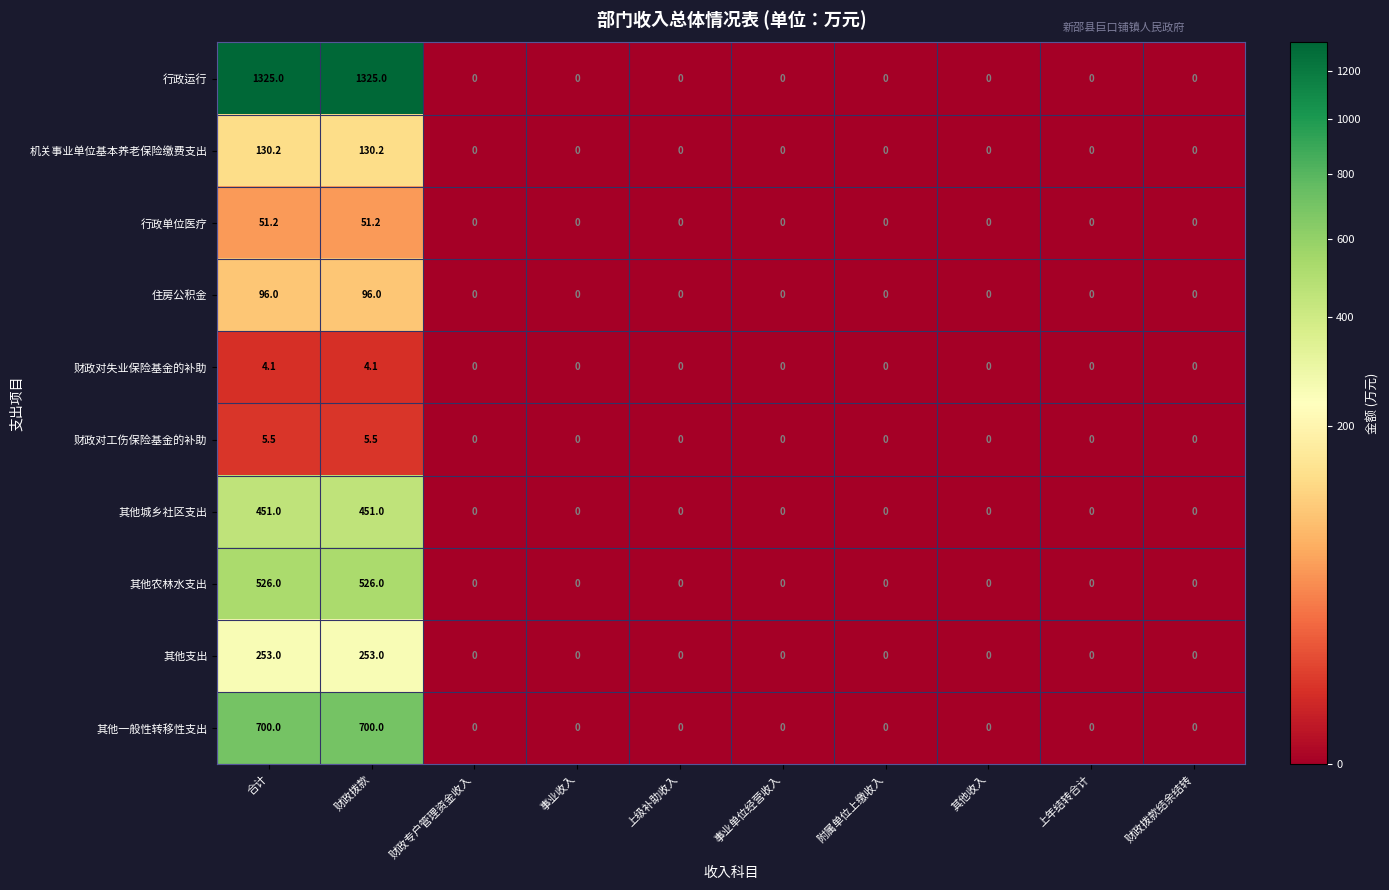

Which series changed the most between 合计 and 附属单位上缴收入?

行政运行